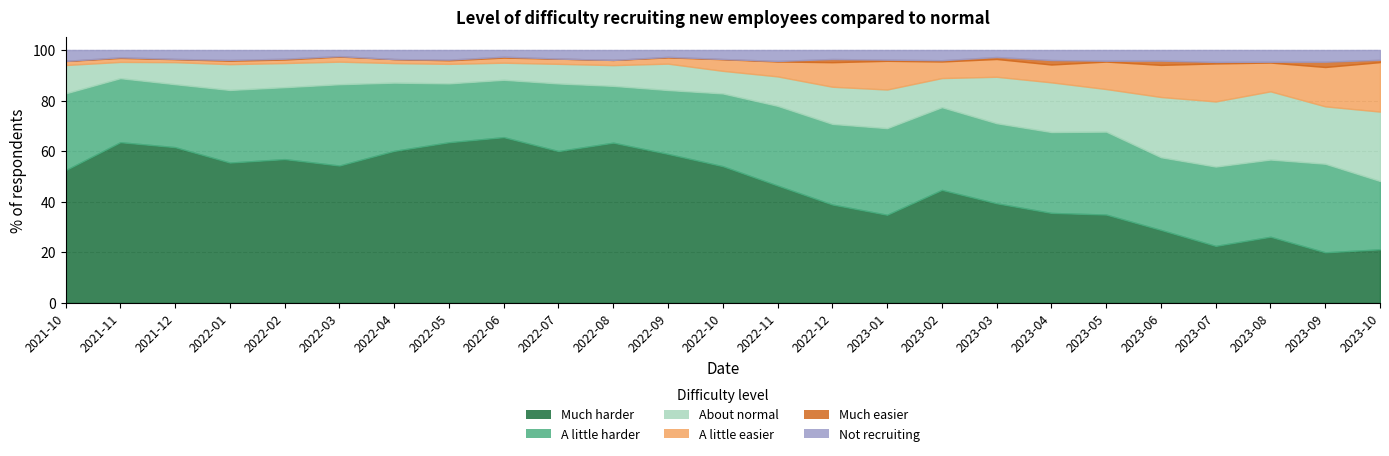

What is the label of the 24th point from the right?

2021-11